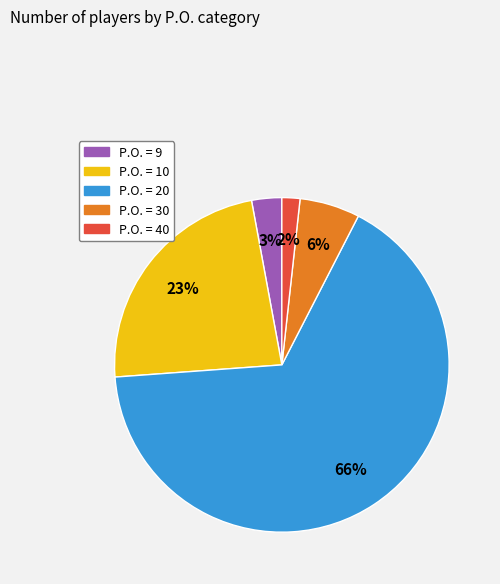

To the nearest percent, what is the average slice percentage?

20%